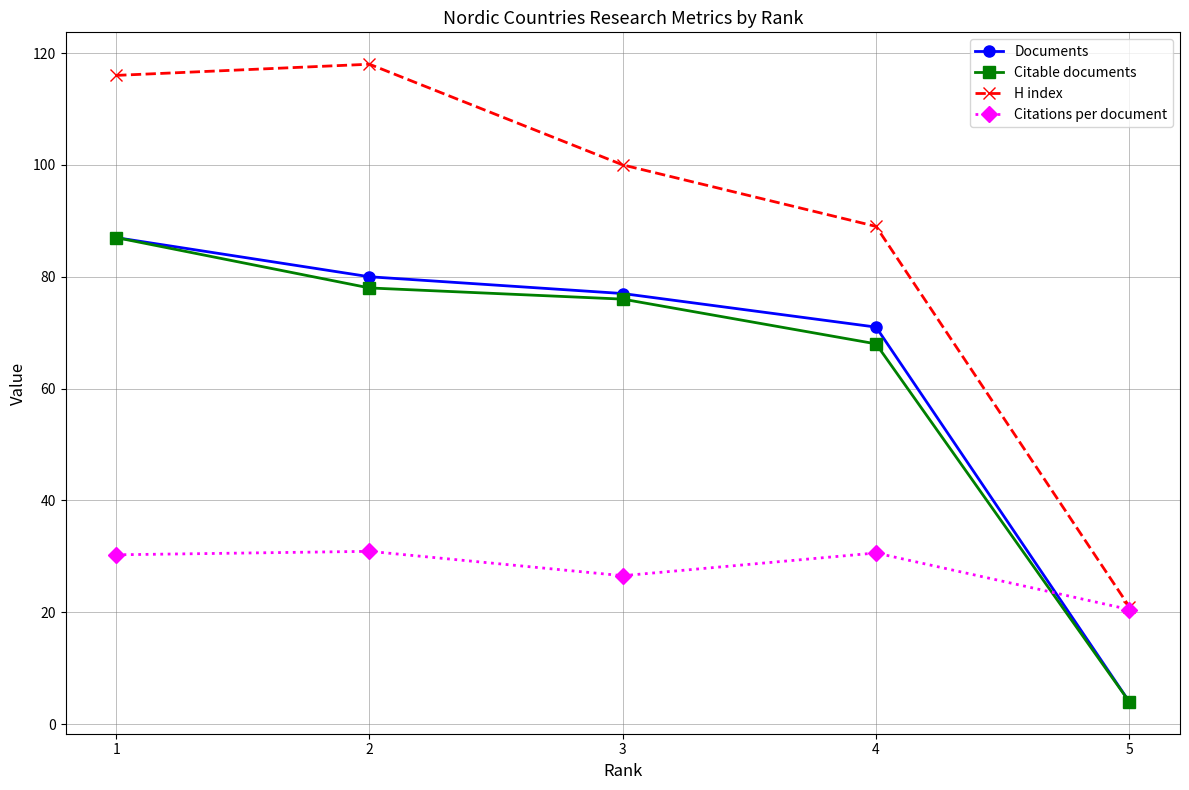

At which label does Documents reach its peak?

1